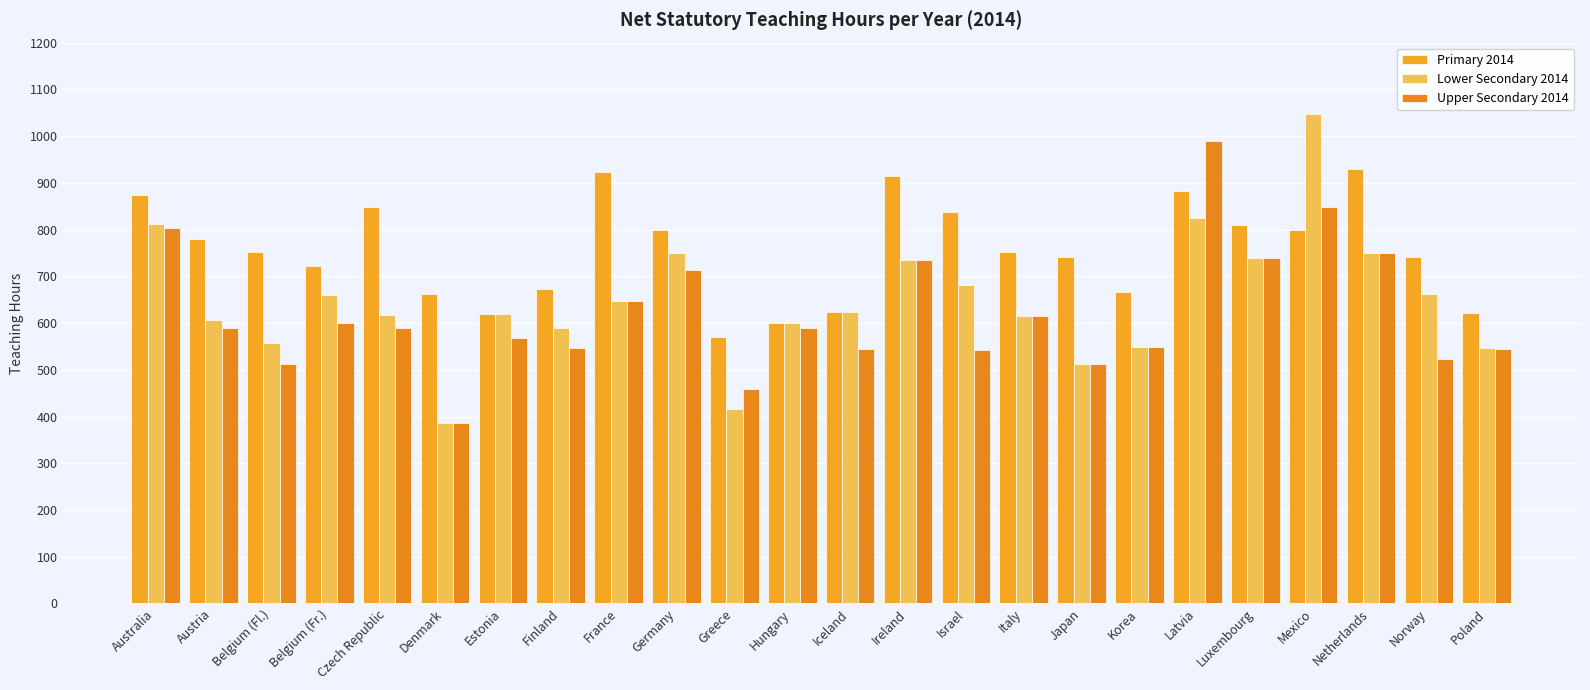

What is the maximum value for Lower Secondary 2014?

1046.7